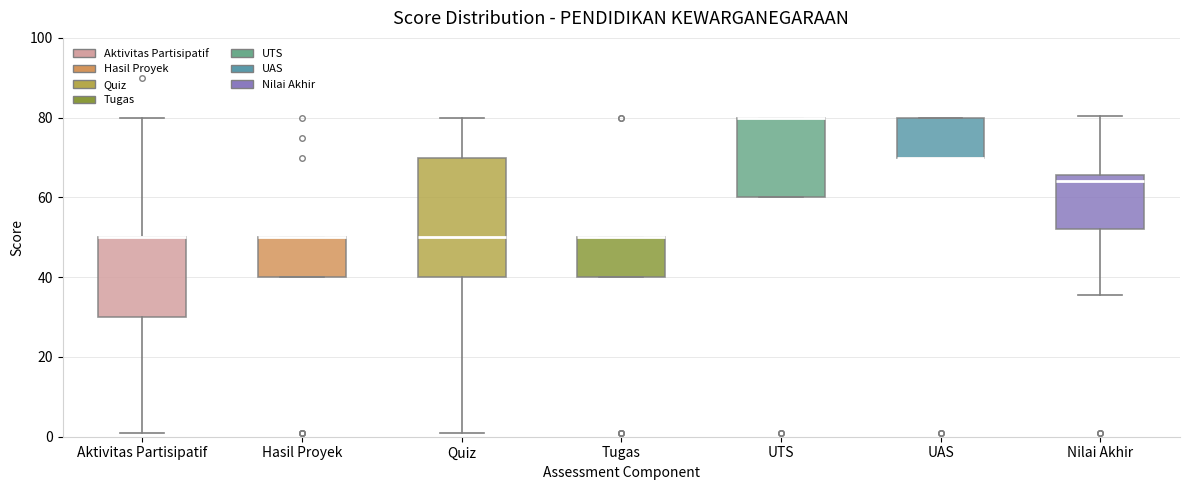

Which box is the tallest, from its lower edge to its upper edge?

Quiz